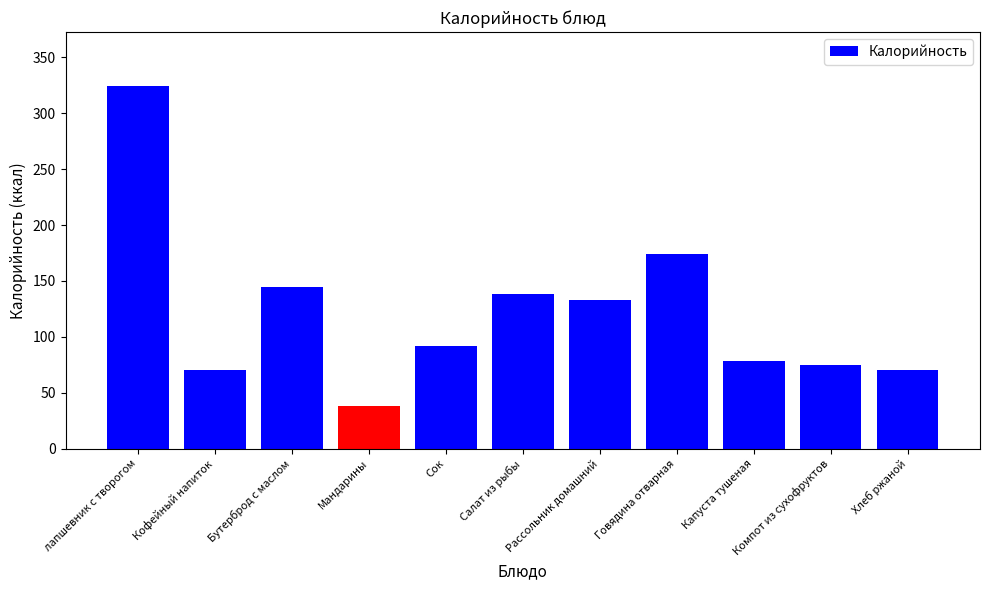

What is the maximum value shown in the chart?

324